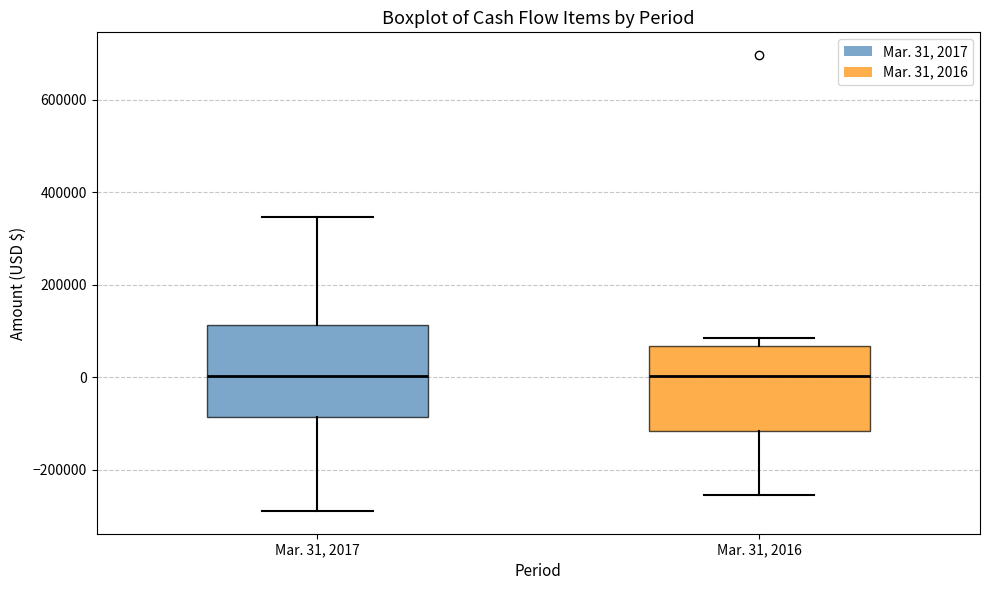

Reading left to right, read every box against the y-axis: the position of its median line, the range the box covers, and the ends of its whiskers. The values are not printed on the chart, so give them approximately, as read against the axis.

Mar. 31, 2017: median 0, box -80000 to 120000, whiskers -280000 to 340000
Mar. 31, 2016: median 0, box -120000 to 60000, whiskers -260000 to 80000